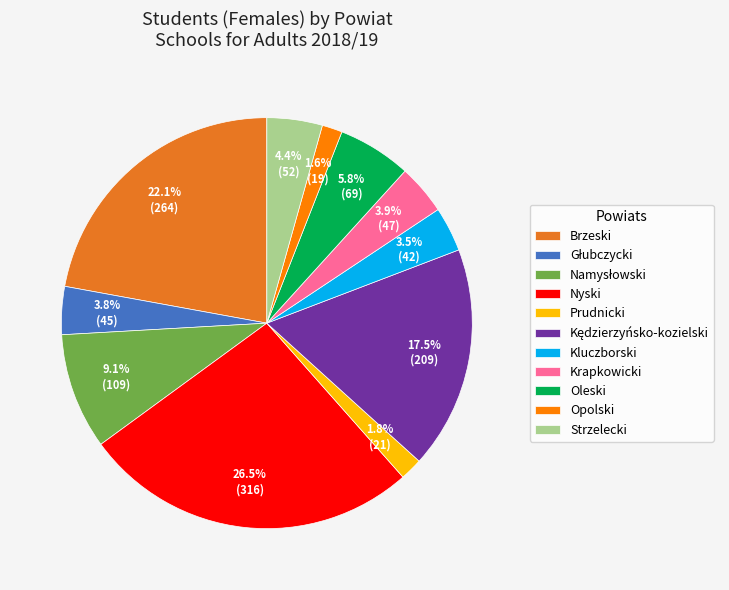

Count the number of slices in the pie.

11